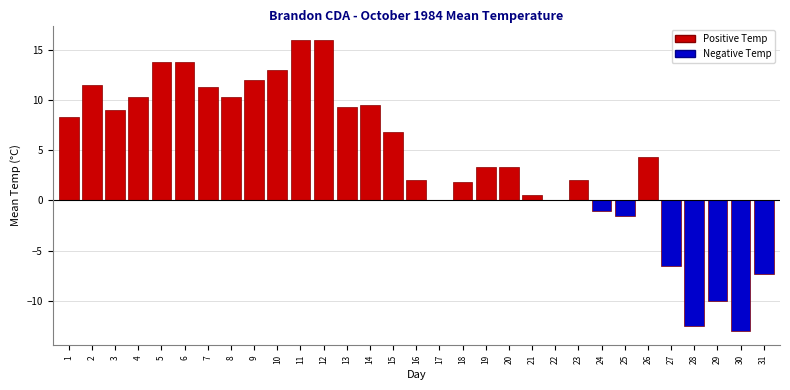

What is the sum of the values at 10 and 15?

19.8